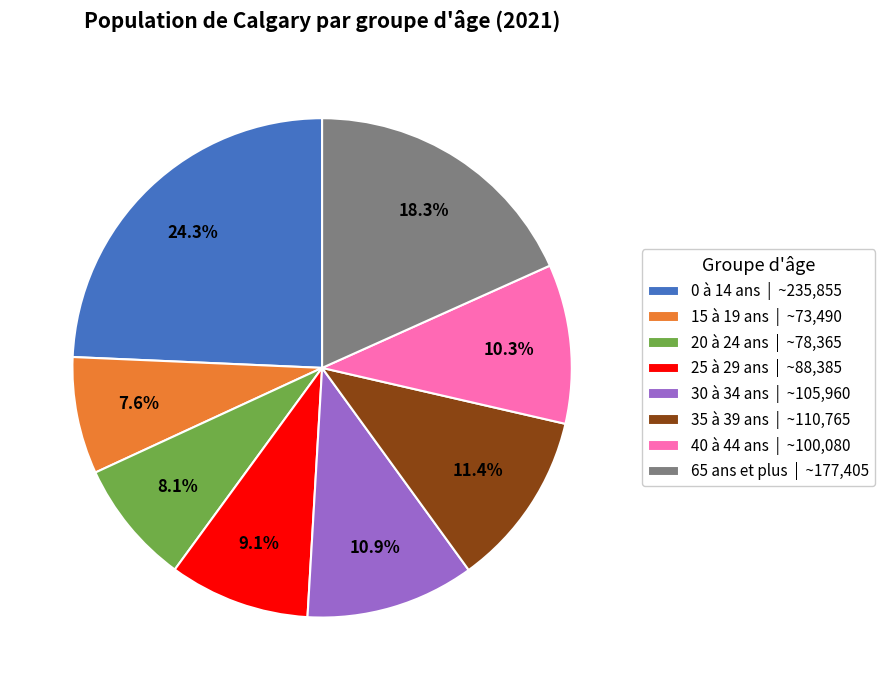

Which category has the biggest portion of the pie?

0 à 14 ans